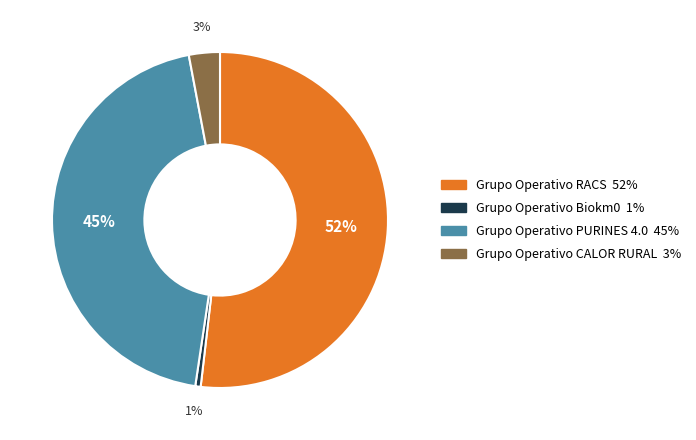

Which category has the biggest portion of the pie?

Grupo Operativo RACS